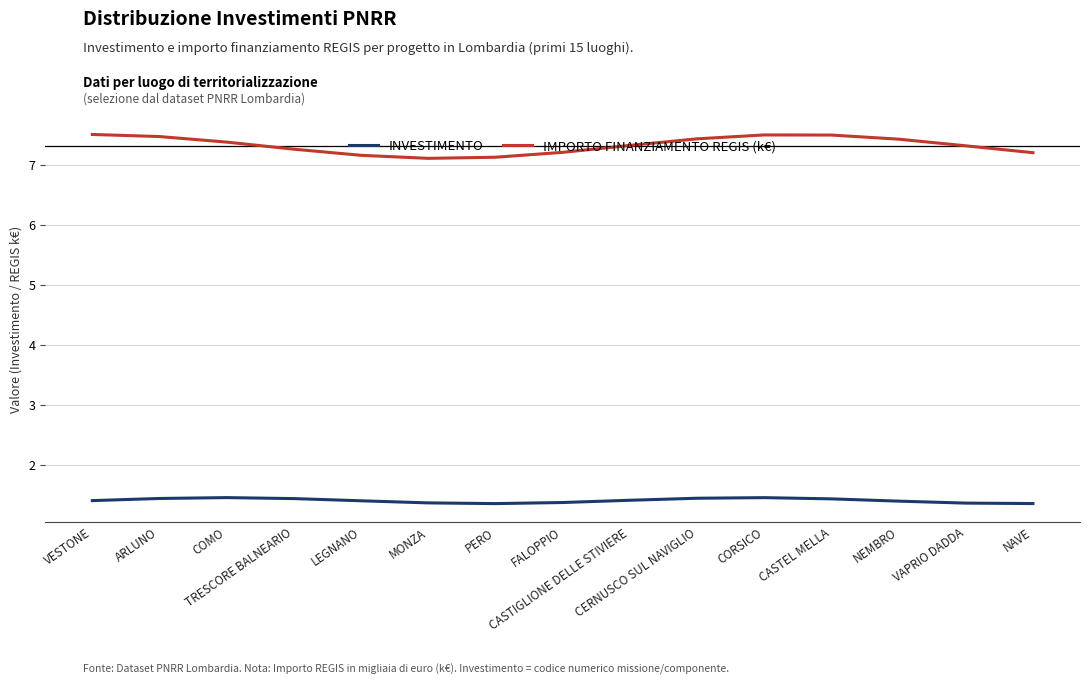

At how many categories does at least one series exceed 6?

15